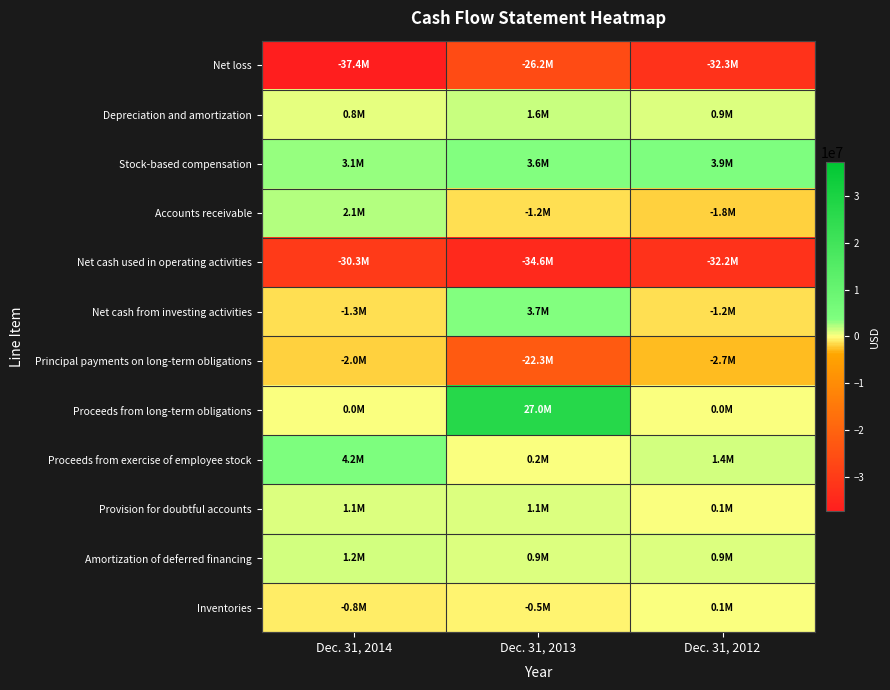

Which has a higher value, Dec. 31, 2014 or Dec. 31, 2013?

Dec. 31, 2013